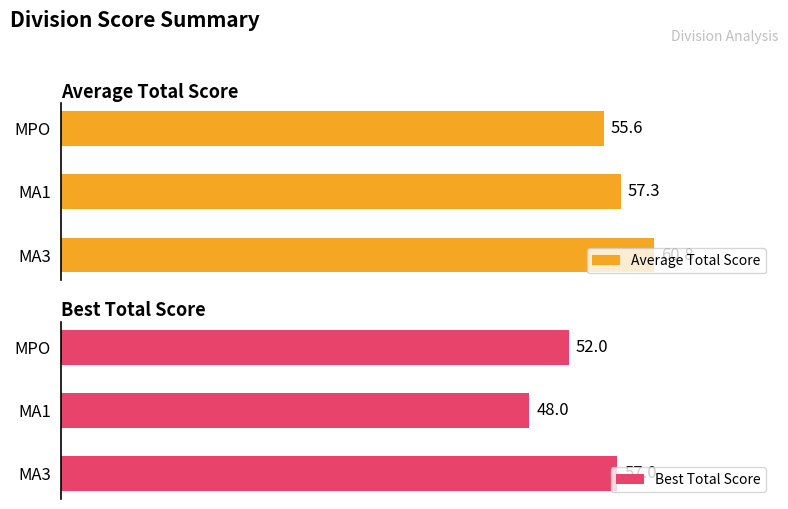

Count the Best Total Score values in the range 48 to 57.

3